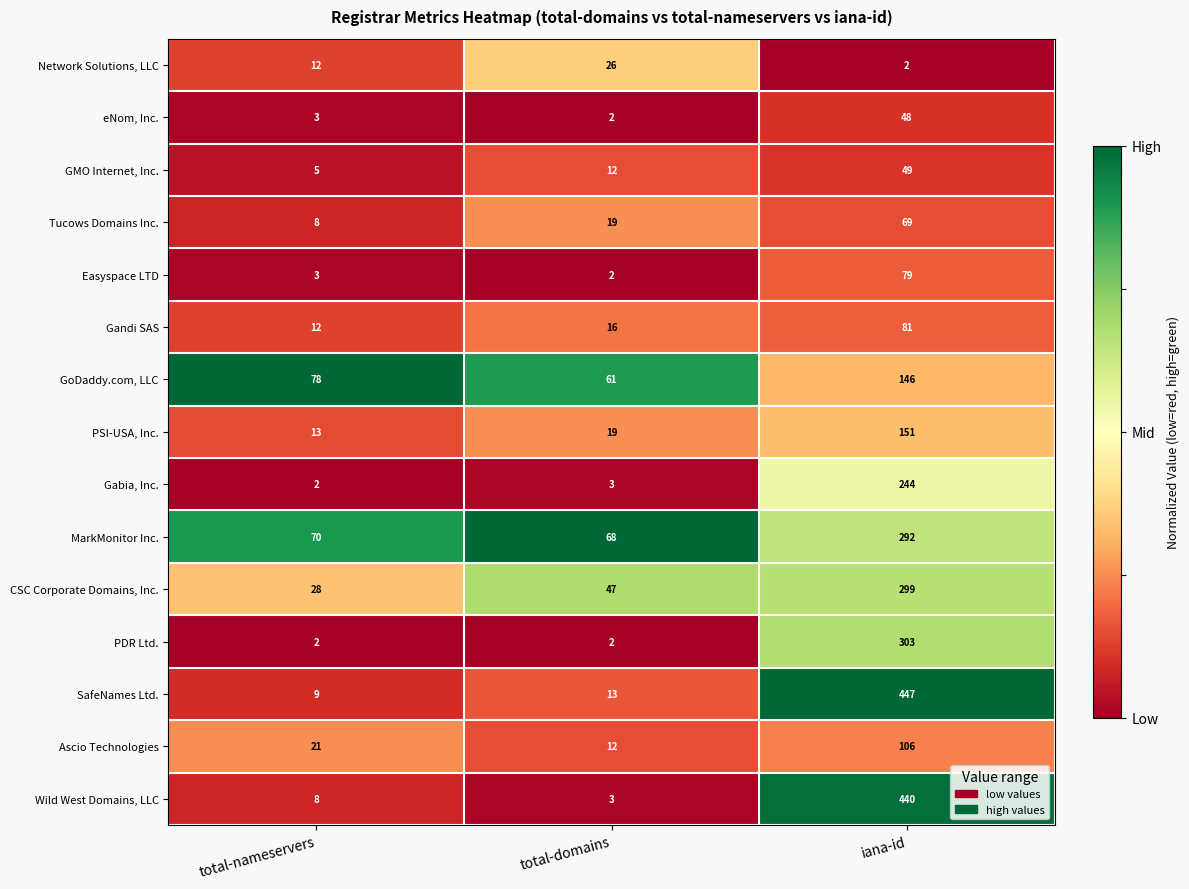

What is the difference between the highest and lowest values at total-domains?

66